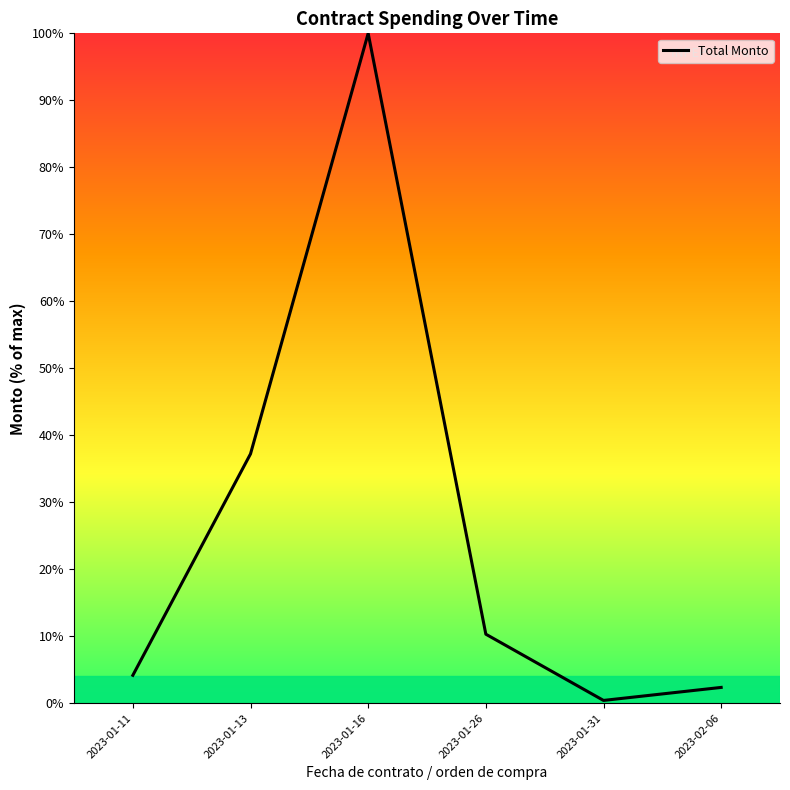

Rank the categories by value from lowest to highest.

2023-01-31, 2023-02-06, 2023-01-11, 2023-01-26, 2023-01-13, 2023-01-16